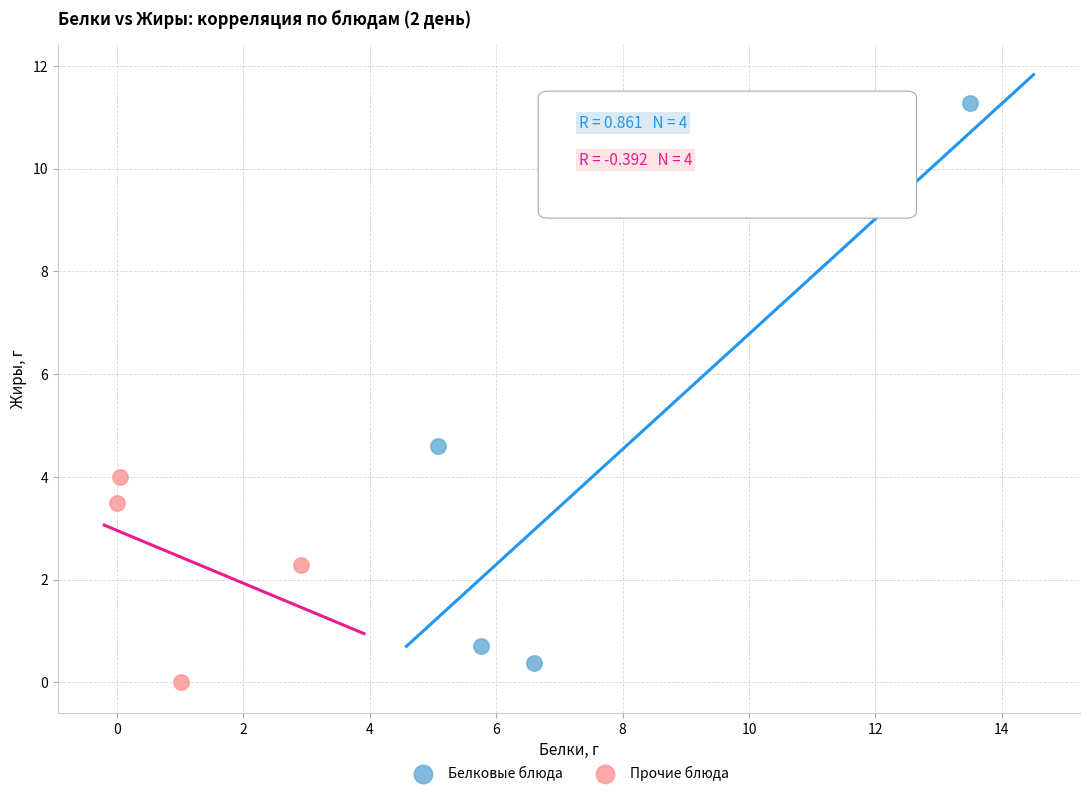

Which series has the largest Y range (max minus min)?

Белковые блюда